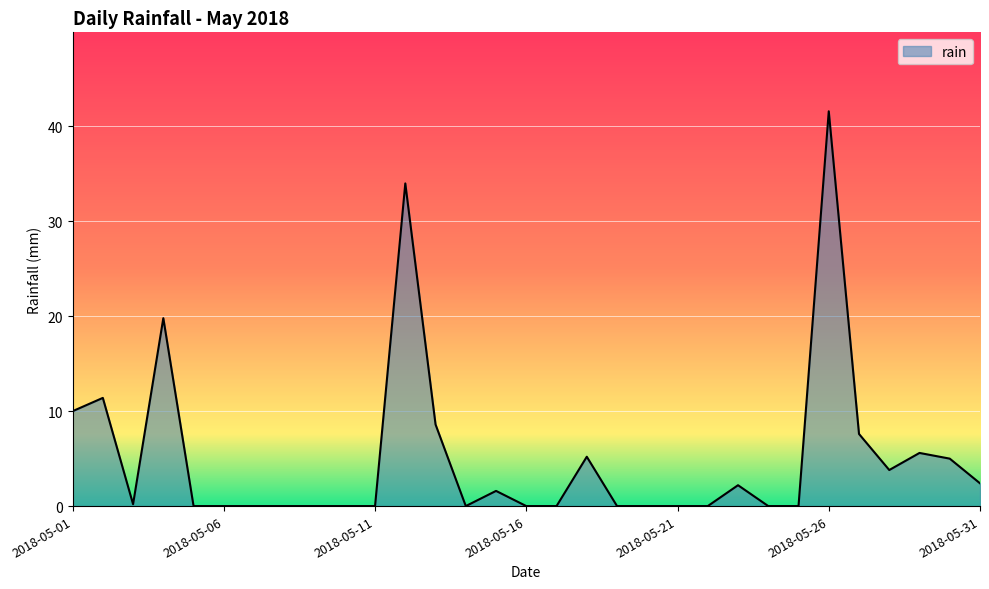

How many lines are shown in the chart?

1